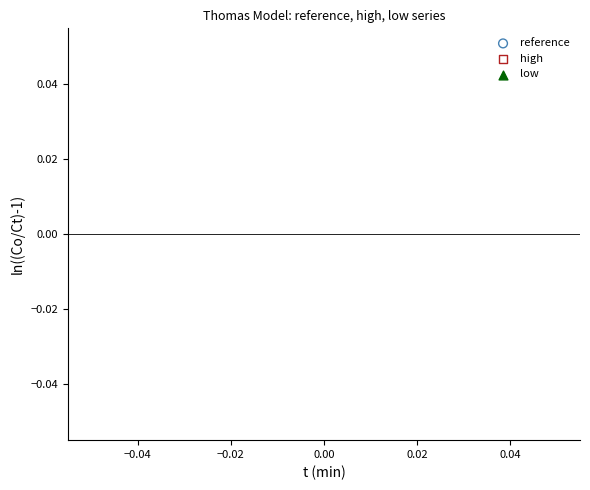

What are all the series names shown in the legend?

reference, high, low